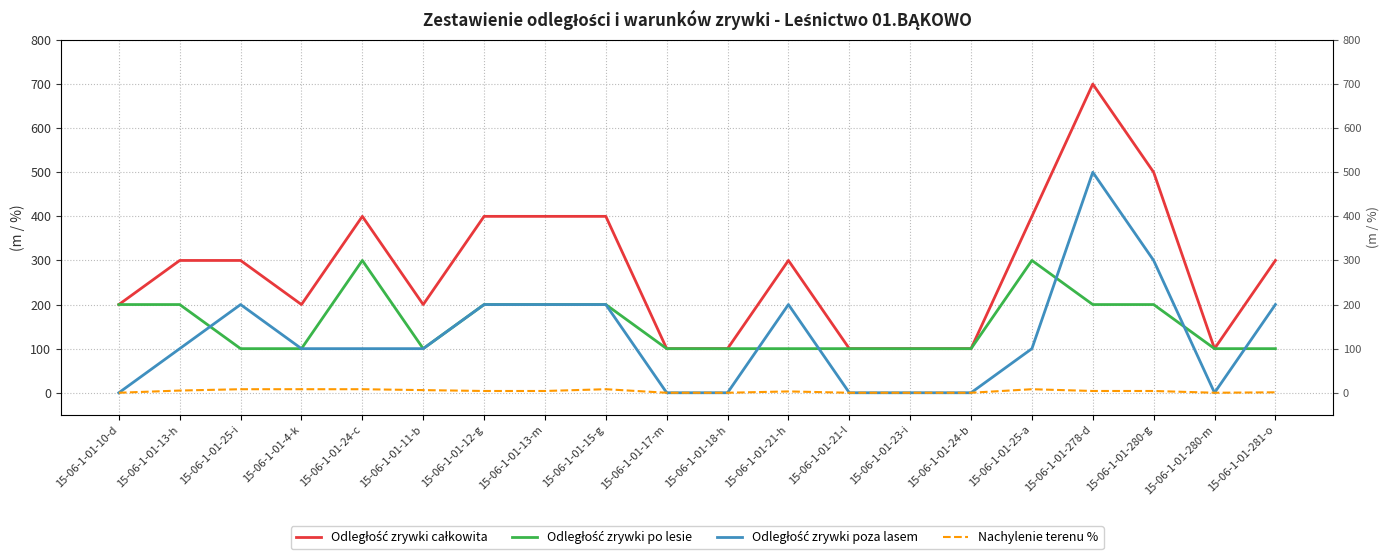

What is the label of the 5th point from the right?

15-06-1-01-25-a